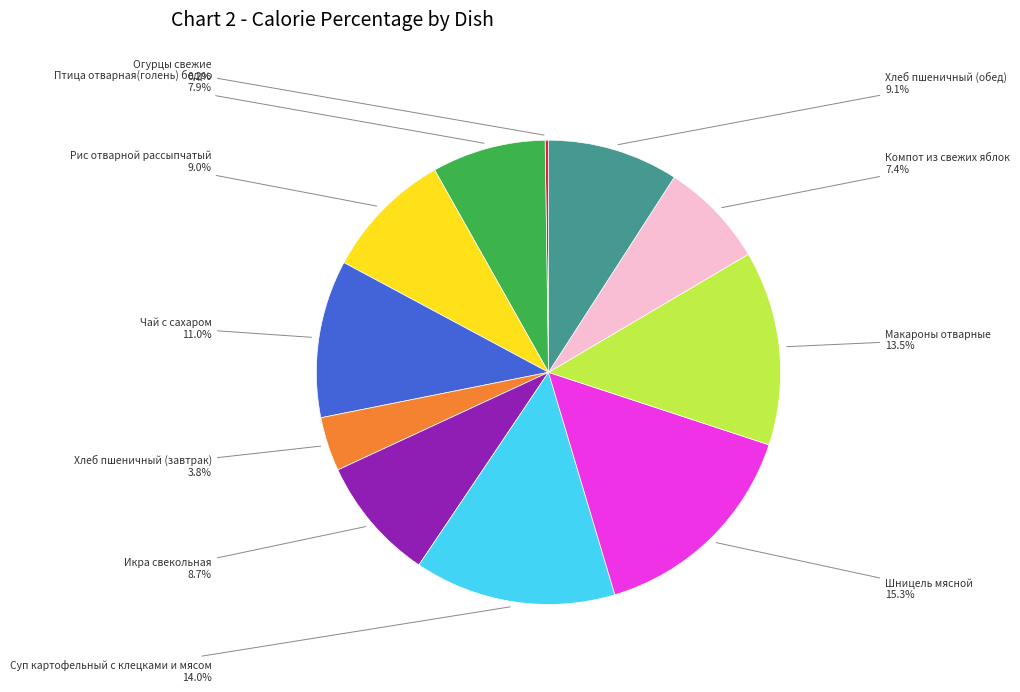

Is there a majority slice in this chart?

No